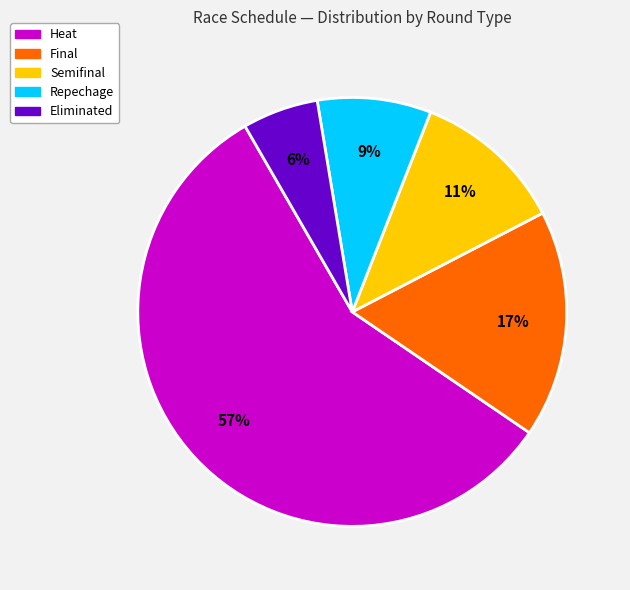

Is there a majority slice in this chart?

Yes